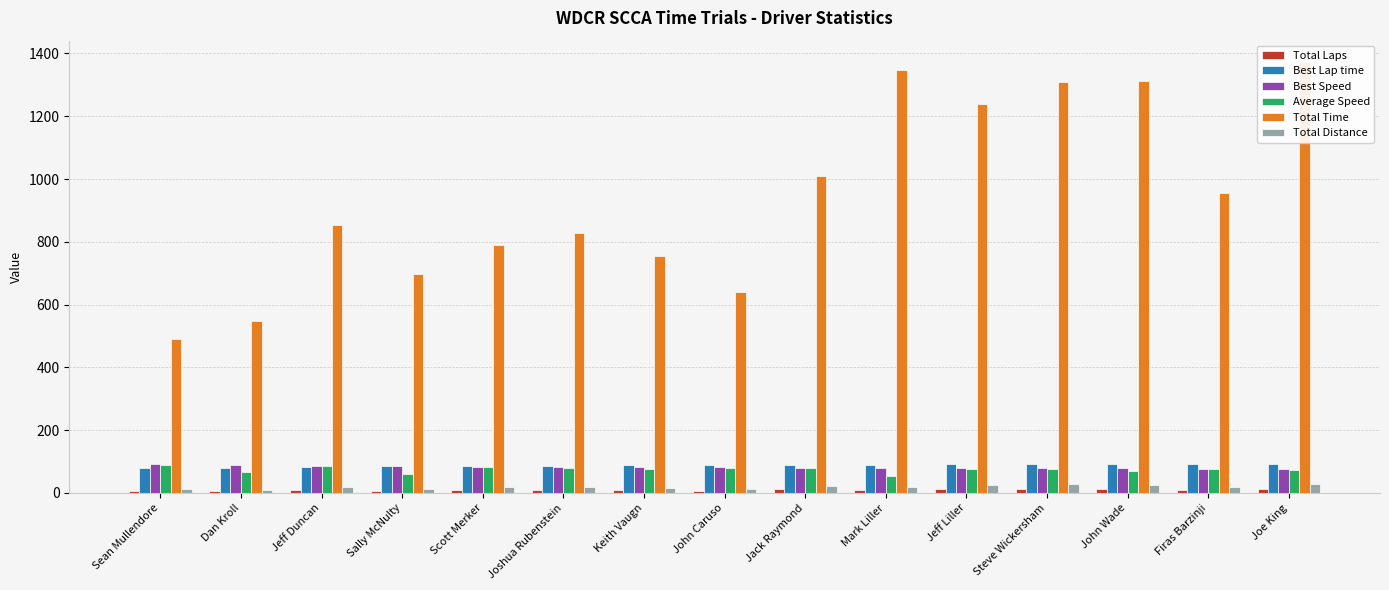

What is the value of the Best Lap time bar at the 11th from the left?

91.1